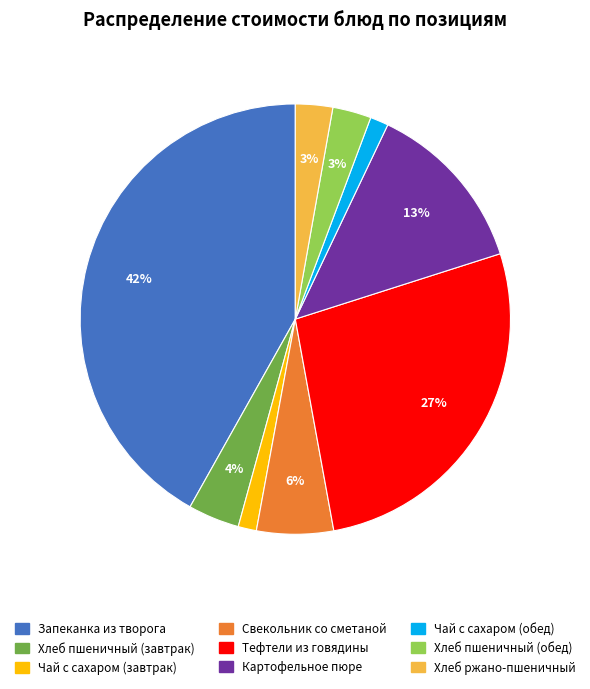

Combined, do Хлеб пшеничный (обед) and Чай с сахаром (завтрак) account for over 50%?

No